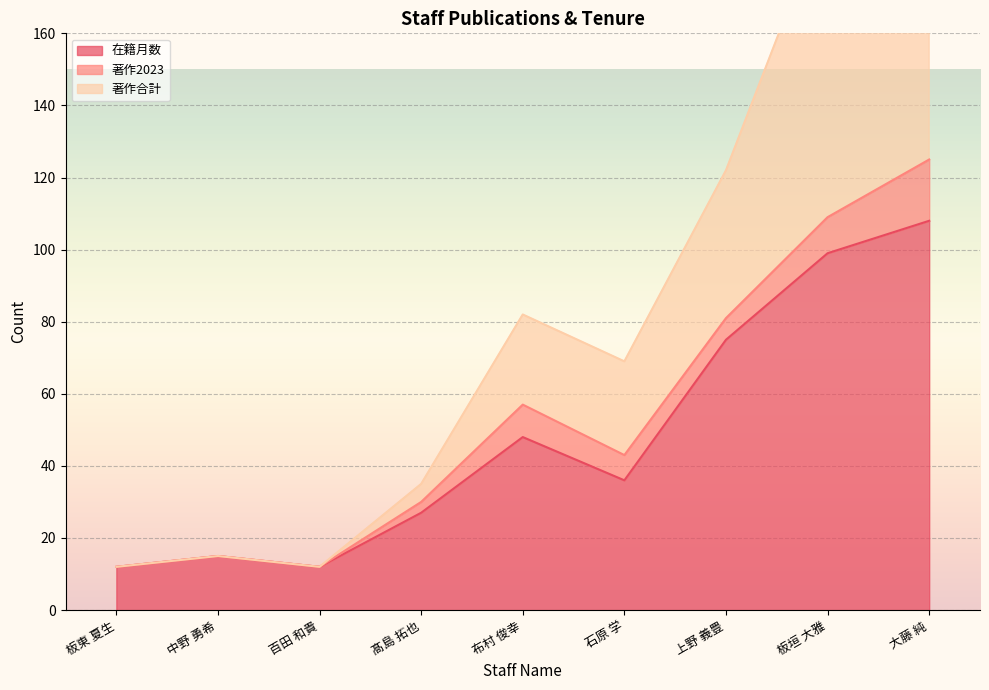

What is the maximum value for 在籍月数?

108